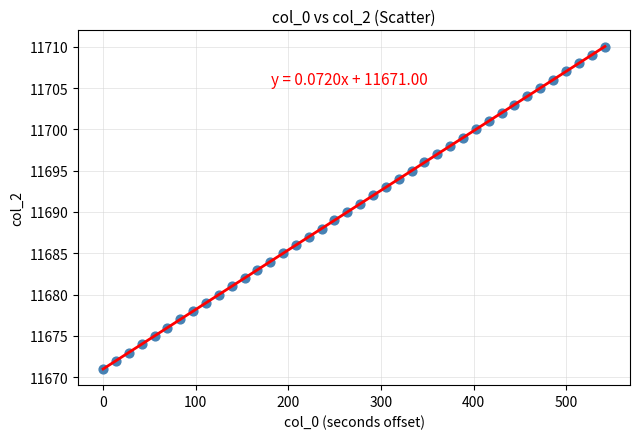

What is the range of Y values (max minus min)?

39